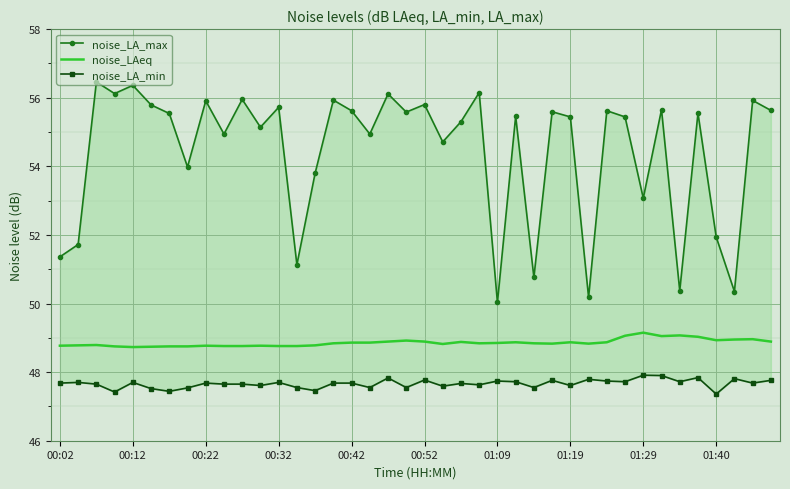

What is the minimum value for noise_LAeq?

48.7